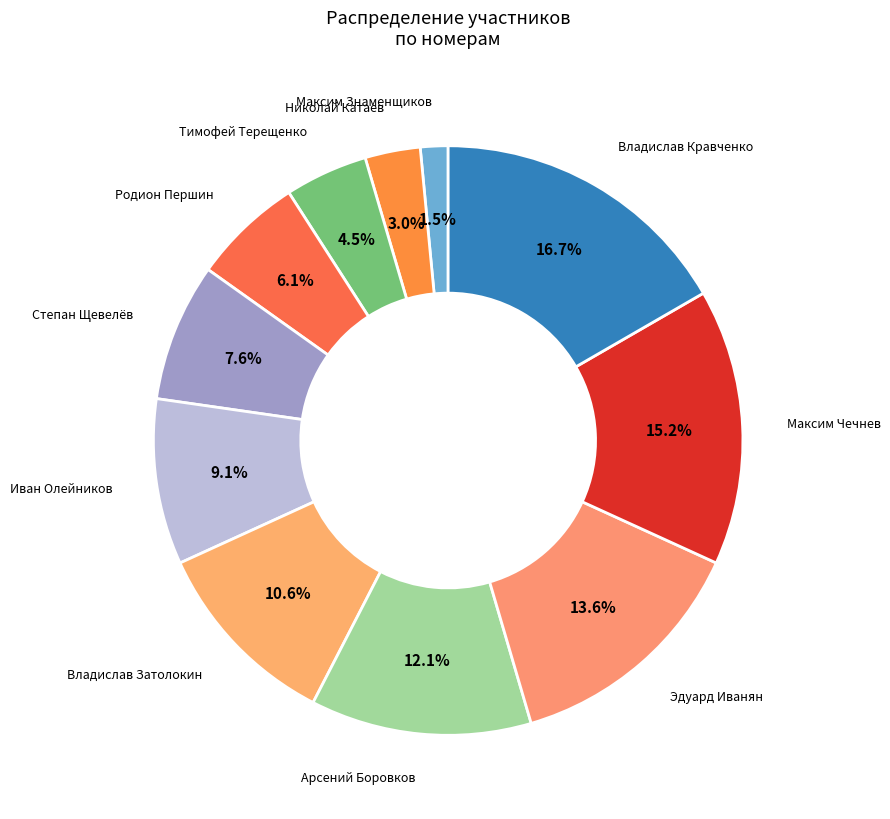

Which category has the smallest portion of the pie?

Максим Знаменщиков